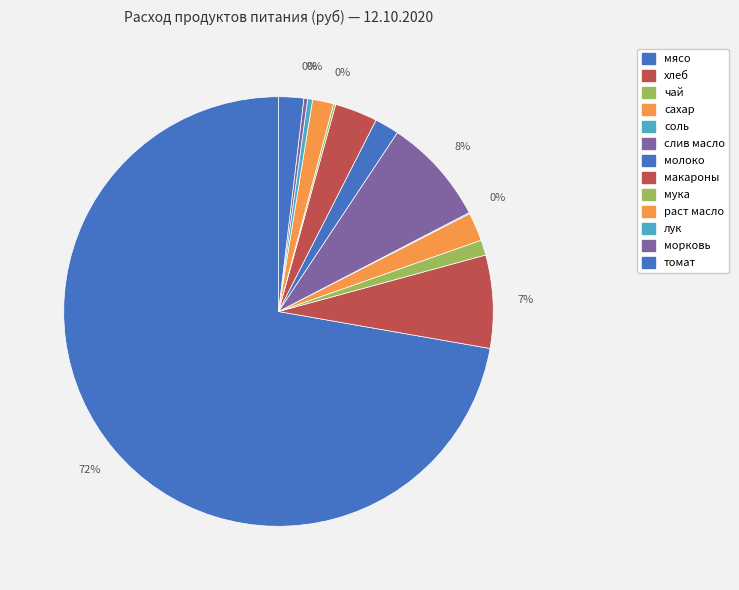

What percentage is the раст масло slice, to the nearest percent?

2%